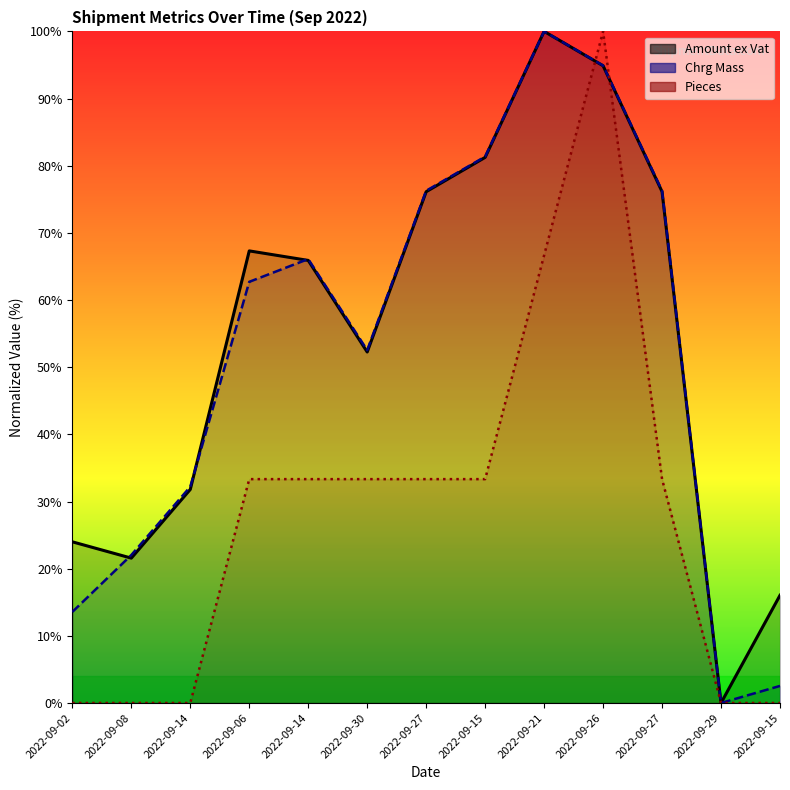

Is the value of Chrg Mass at 2022-09-30 greater than the value of Pieces at 2022-09-15?

Yes